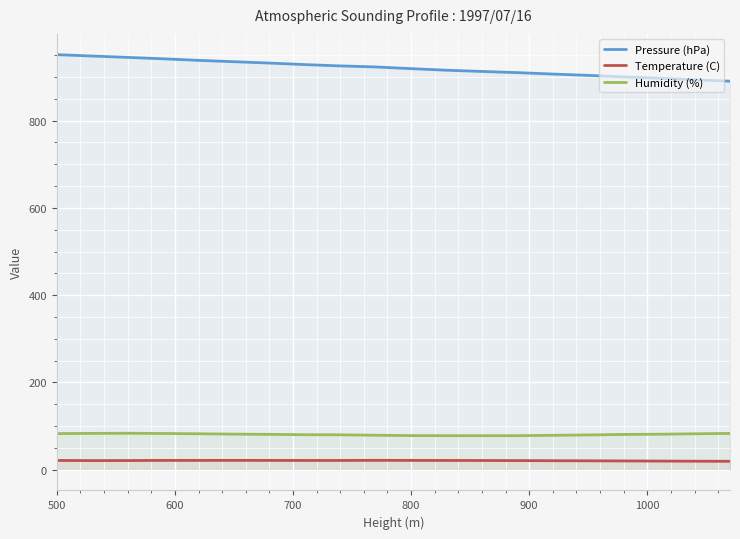

True or false: Temperature (C) has a value of 21.3 at 800.

True